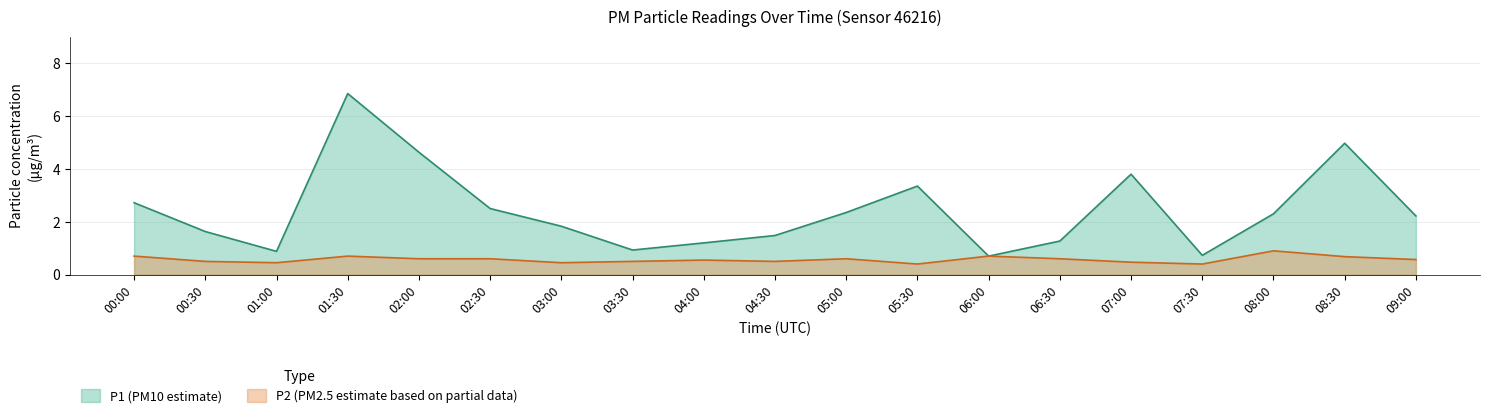

Where is the first local minimum for P1?

01:00